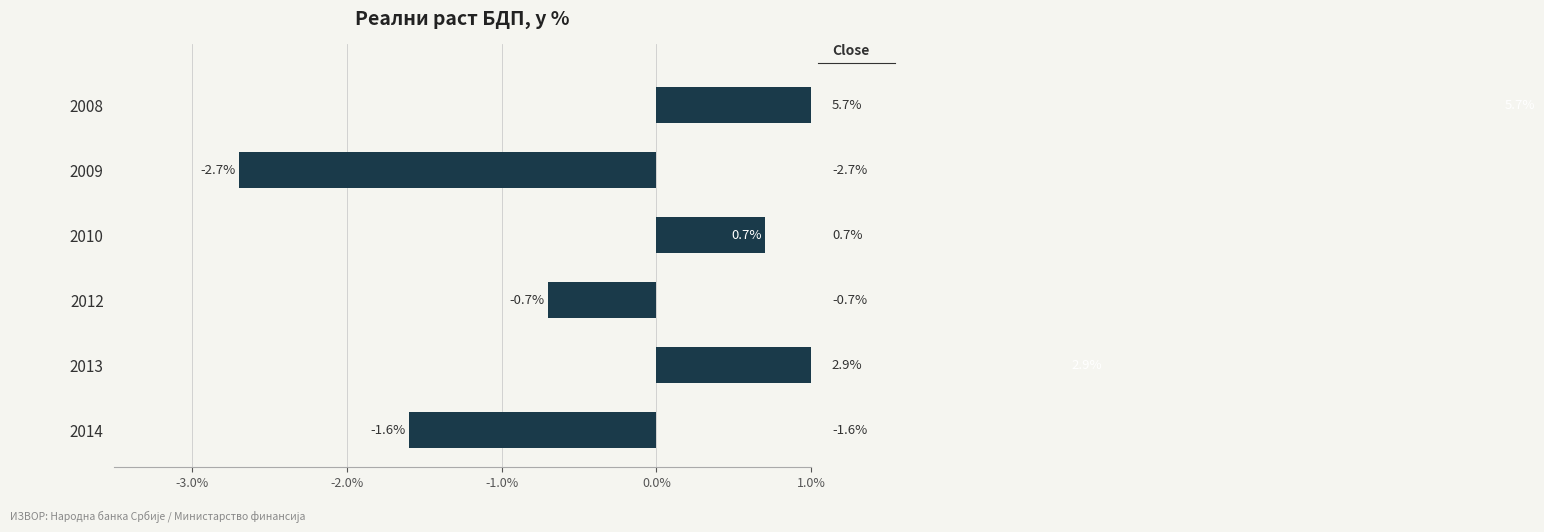

Are the bars horizontal?

Yes